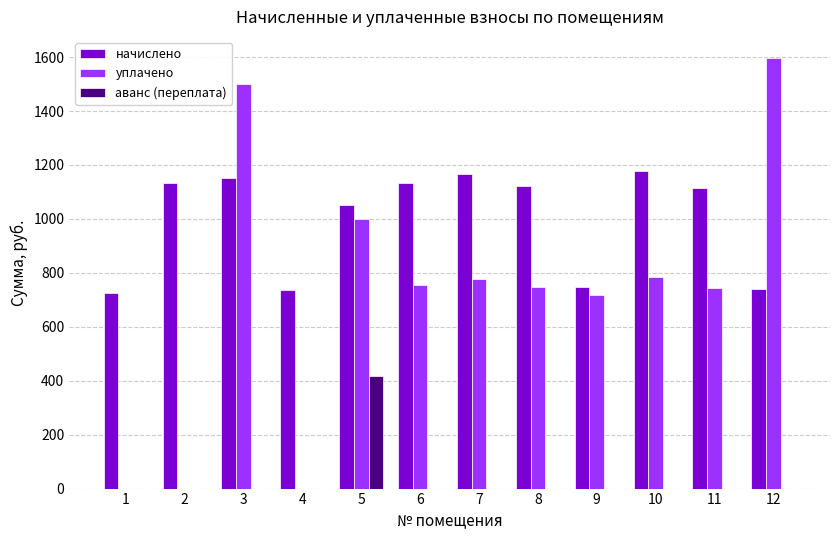

The уплачено series shows 969.0 at 2. True or false?

False